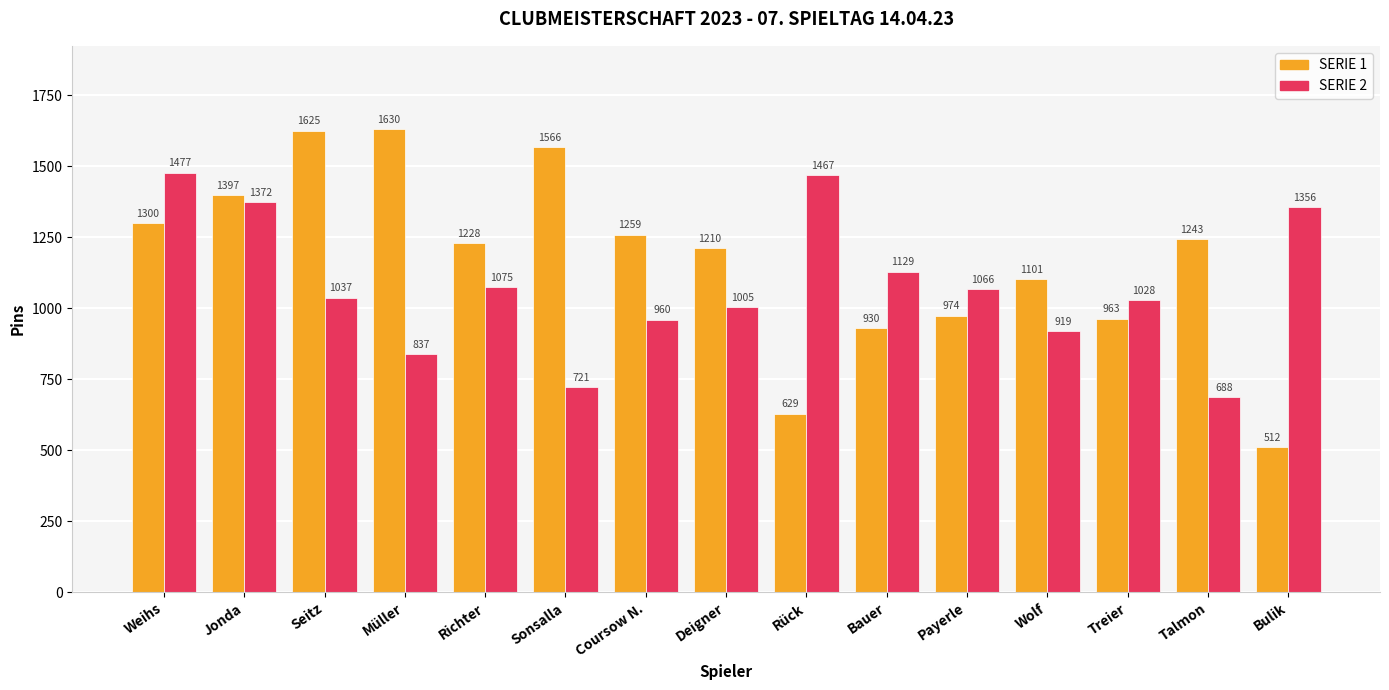

Which series has the largest total across all categories?

SERIE 1